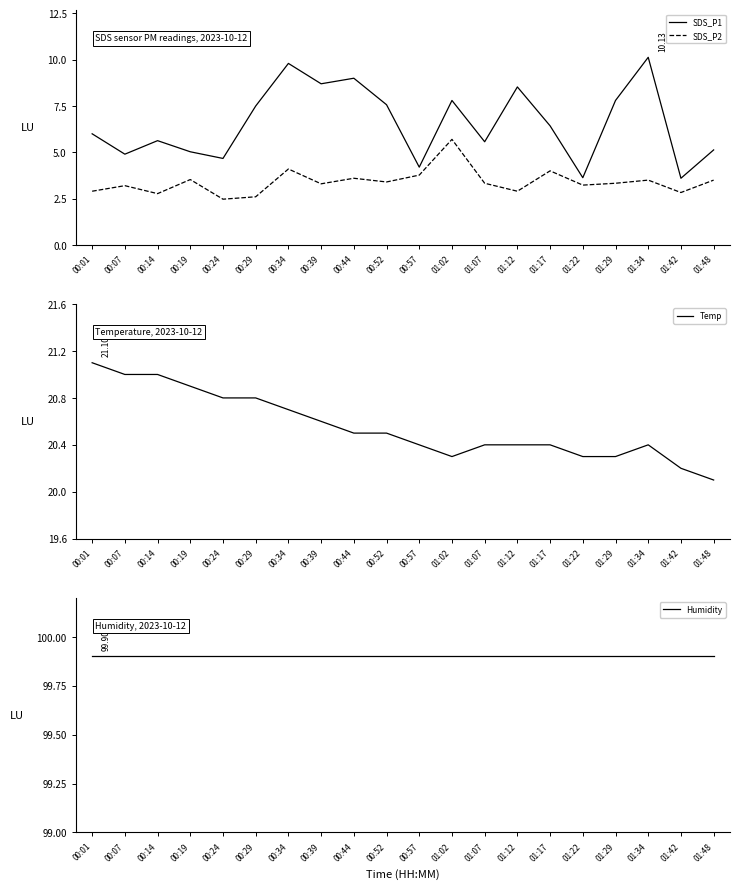

Rank the series at 01:42 from lowest to highest value.

SDS_P2, SDS_P1, Temp, Humidity